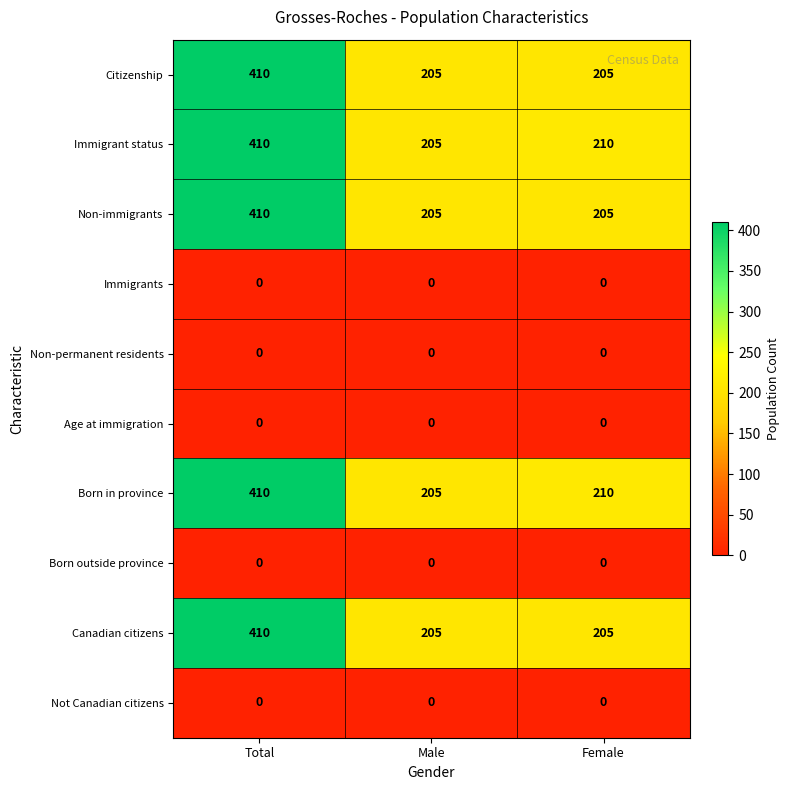

Reading left to right, transcribe all the data shown in this chart.

Citizenship: Total=410	Male=205	Female=205
Immigrant status: Total=410	Male=205	Female=210
Non-immigrants: Total=410	Male=205	Female=205
Immigrants: Total=0	Male=0	Female=0
Non-permanent residents: Total=0	Male=0	Female=0
Age at immigration: Total=0	Male=0	Female=0
Born in province: Total=410	Male=205	Female=210
Born outside province: Total=0	Male=0	Female=0
Canadian citizens: Total=410	Male=205	Female=205
Not Canadian citizens: Total=0	Male=0	Female=0